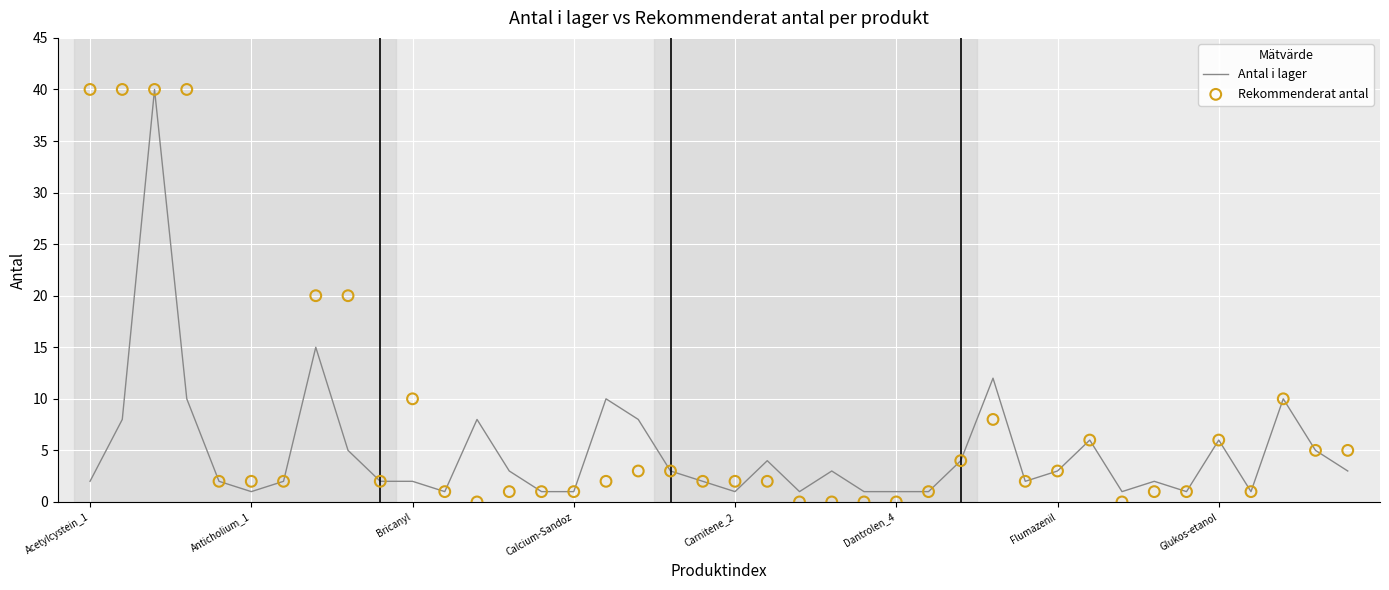

Which series contains the lowest Y value?

Rekommenderat antal